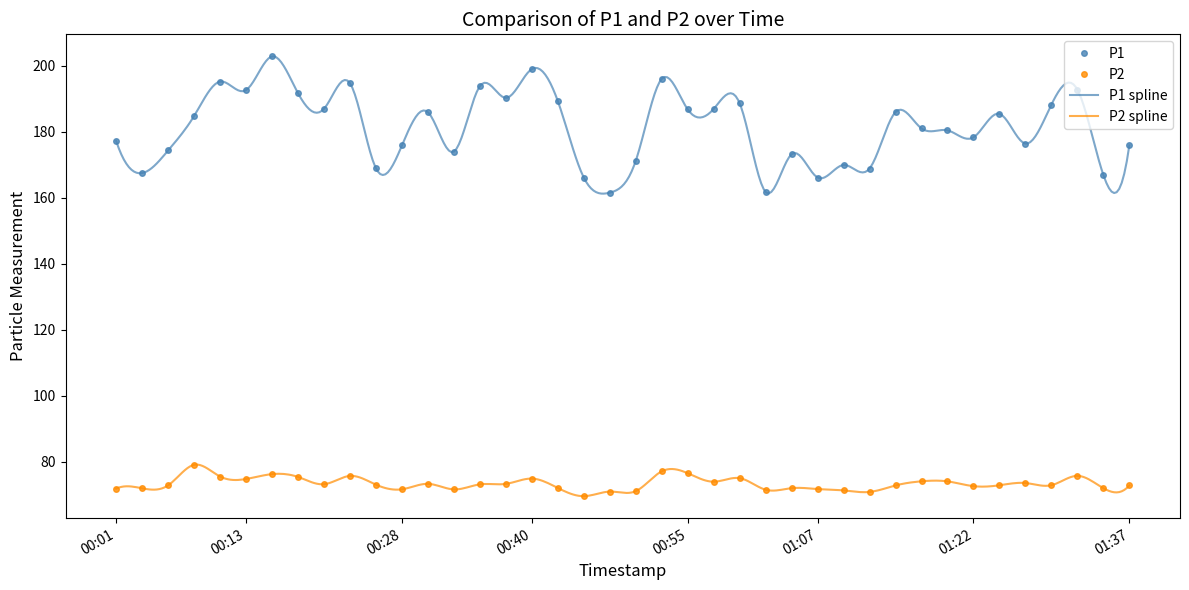

The P1 series shows 59.2 at 00:01. True or false?

False